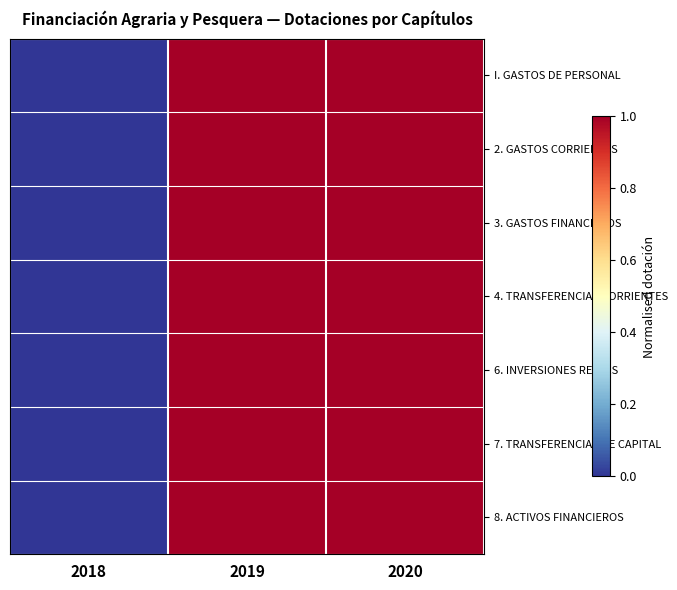

How many data points does each series have?

3